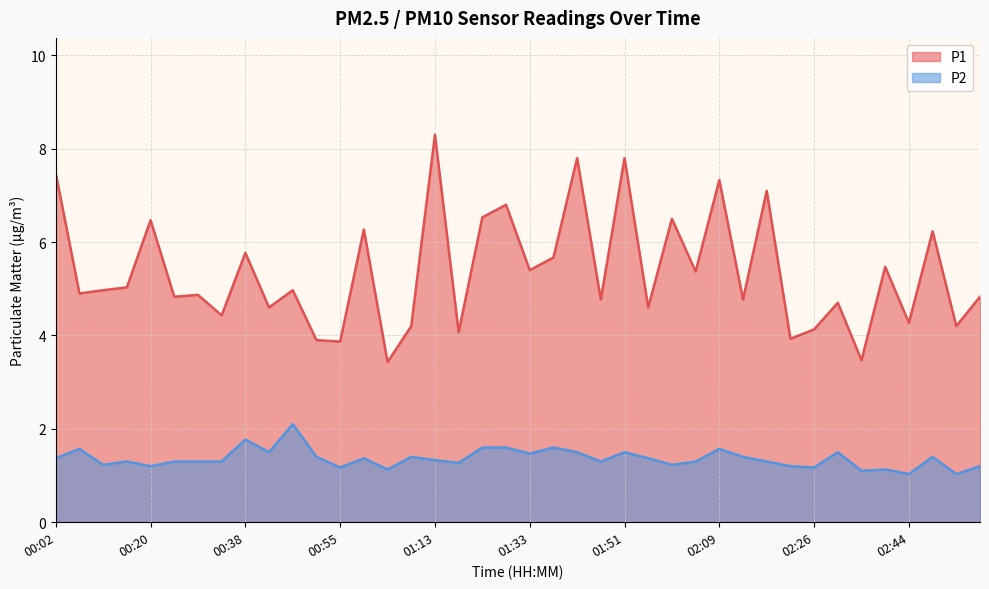

The value of P2 at 00:16 is 1.3. True or false?

True